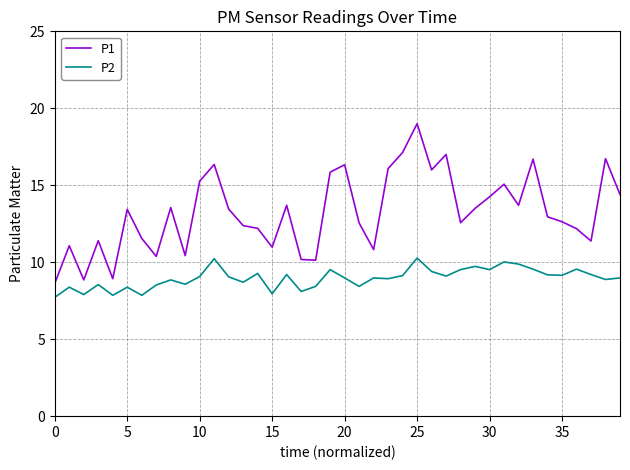

Which series has the largest total across all categories?

P1